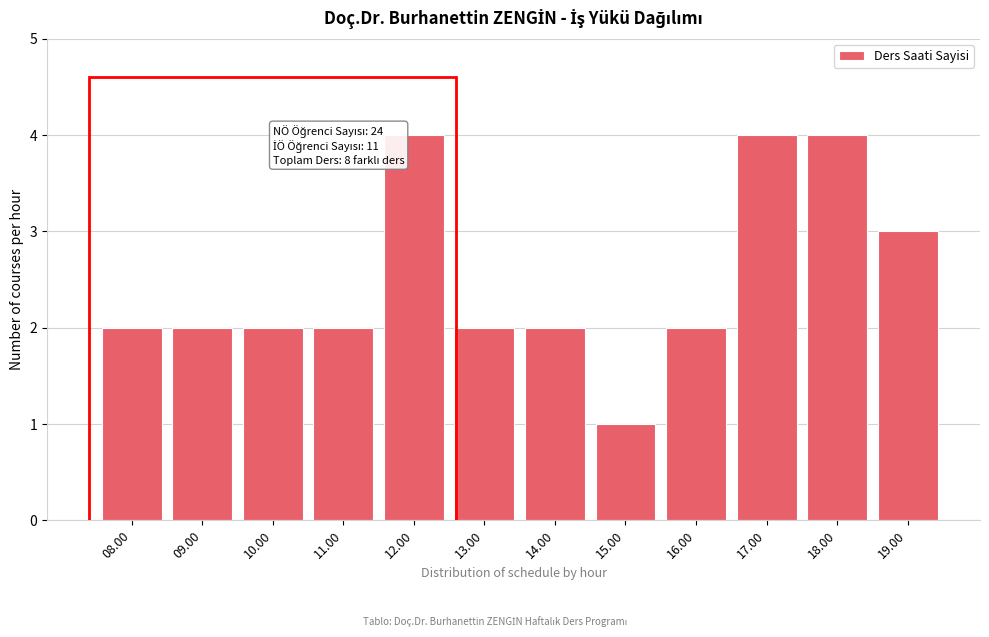

Reading right to left, extract all data points from this chart.

3	4	4	2	1	2	2	4	2	2	2	2